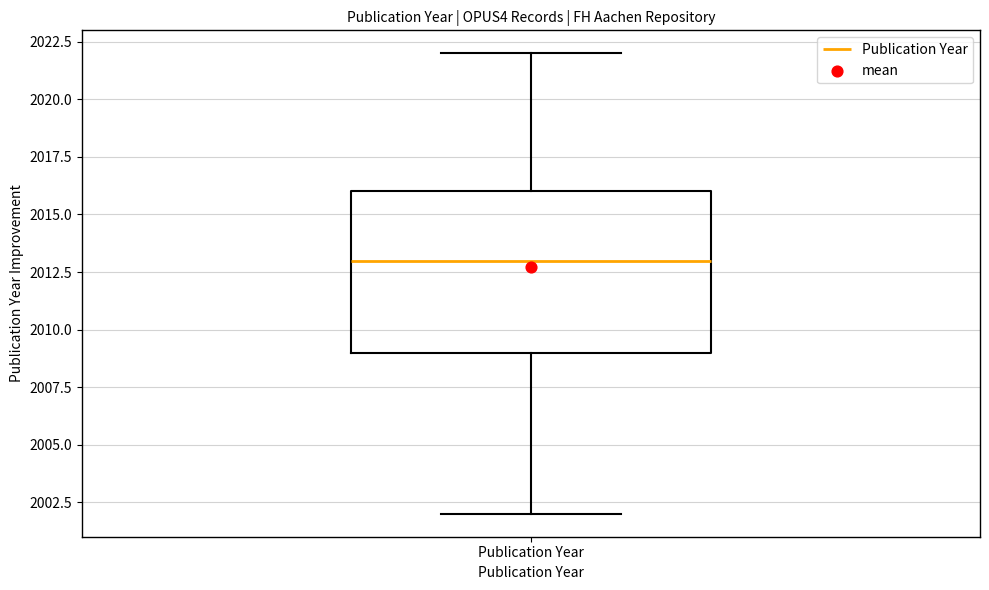

Transcribe this box plot: give where the median line is, the range the box spans, and where the two whiskers end, as read against the y-axis. The values are not printed on the chart, so give them approximately, as read against the axis.

median 2013, box 2009 to 2016, whiskers 2002 to 2022